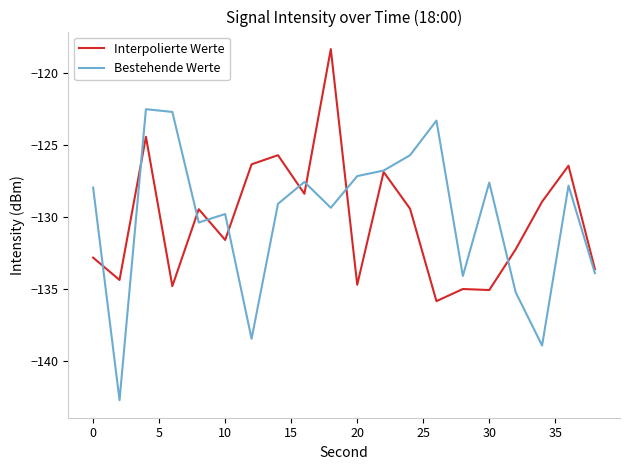

What is the minimum value shown in the chart?

-142.7